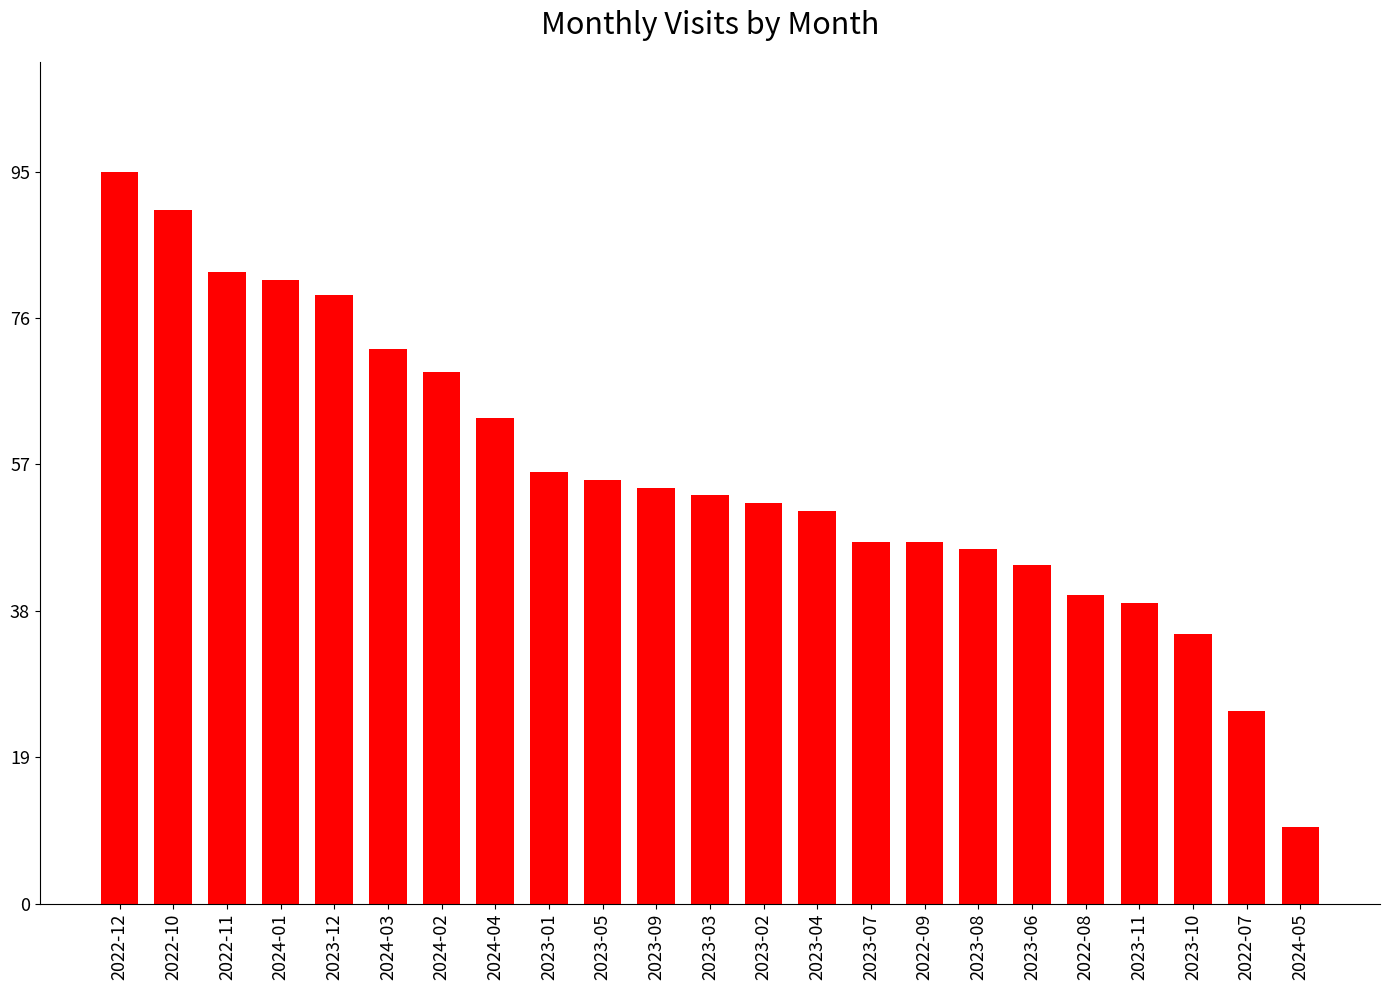

What is the label of the 10th bar from the right?

2023-04